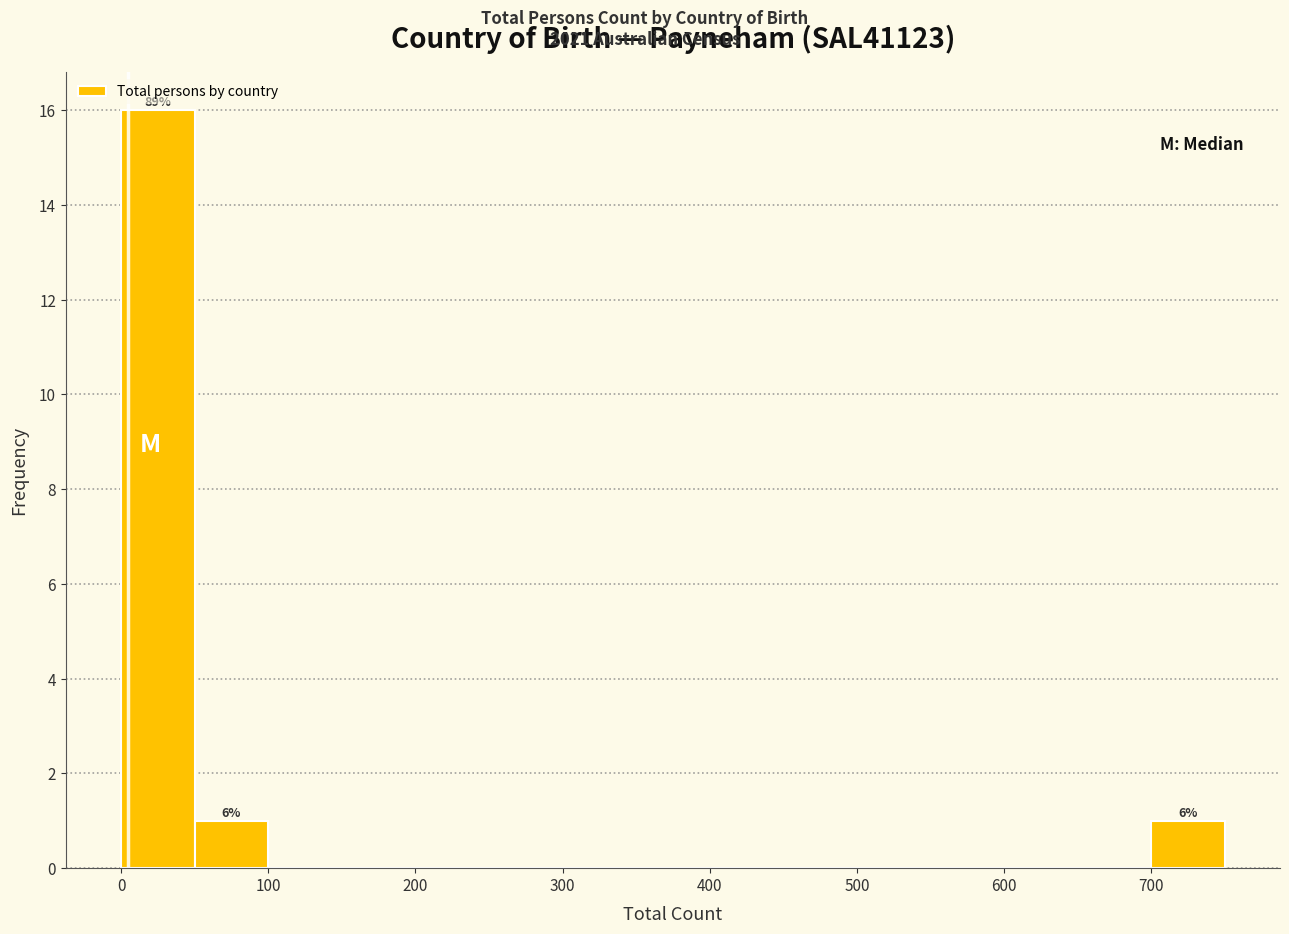

Which range on the x-axis has the tallest bar?

0 to 50